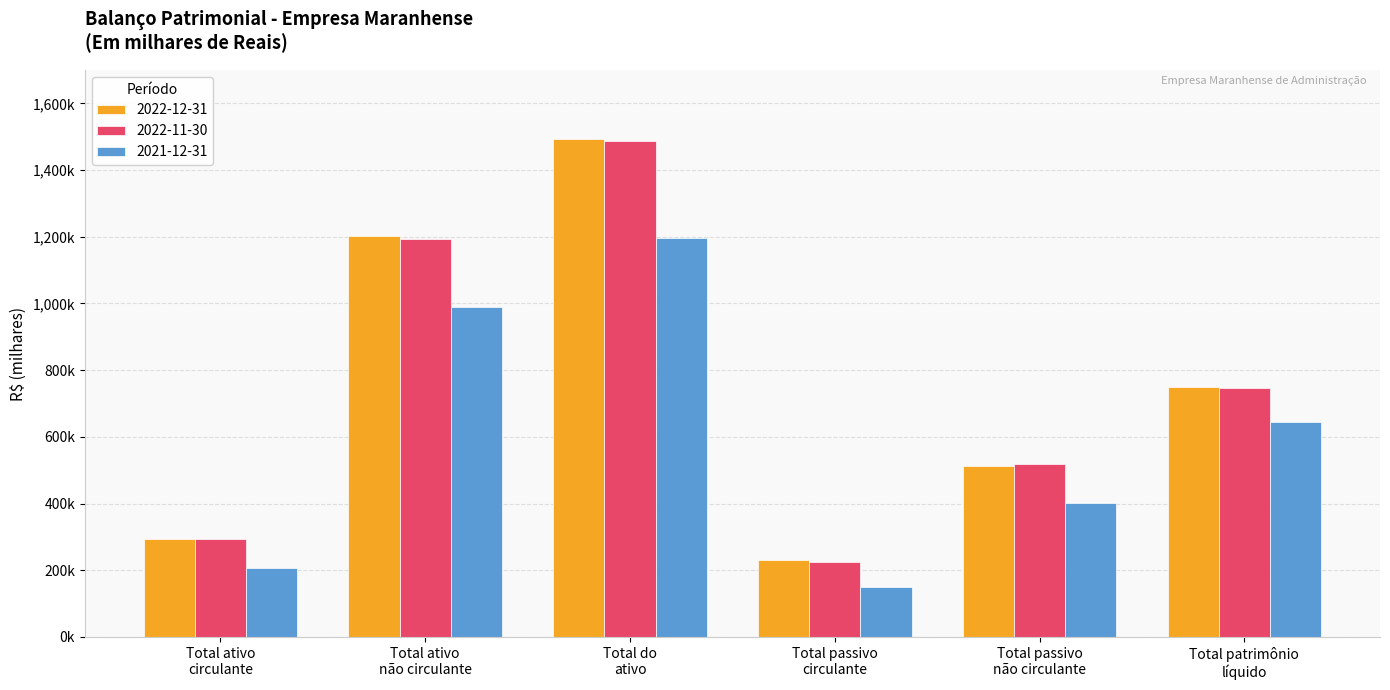

Which series has the largest range (max minus min)?

2022-11-30